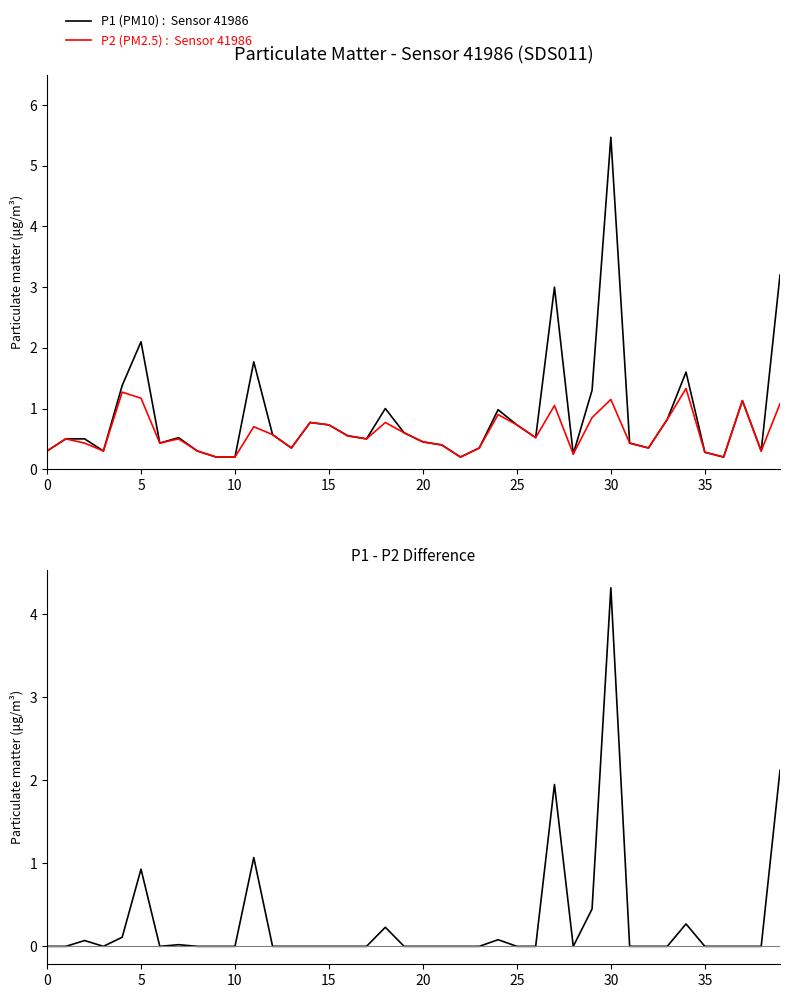

What is the difference between the second highest and minimum values in the P1 (PM10) series?

3.0